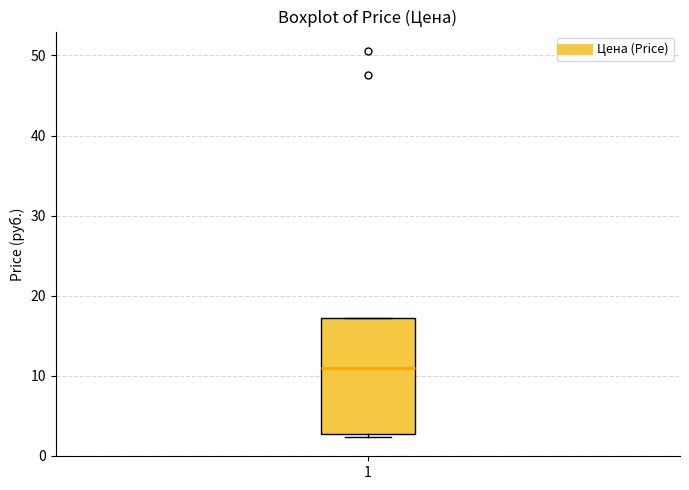

Where is the lower edge of the box at x = 1 on the y-axis? The values are not printed on the chart, so give them approximately, as read against the axis.

3